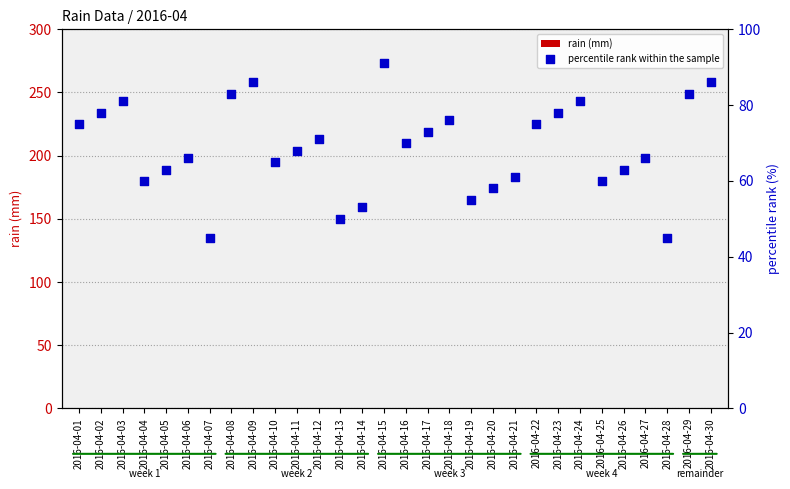

What is the total value across all series at 2016-04-29?

83